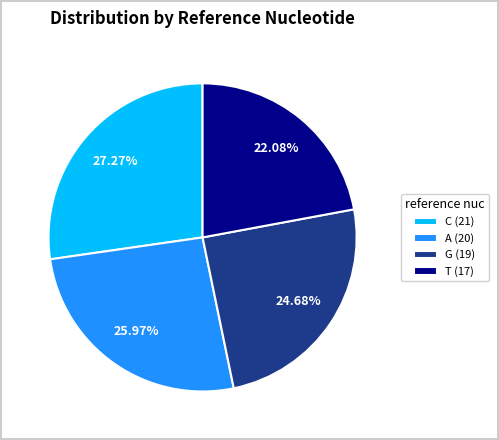

Rank the categories by value from highest to lowest.

C (21), A (20), G (19), T (17)